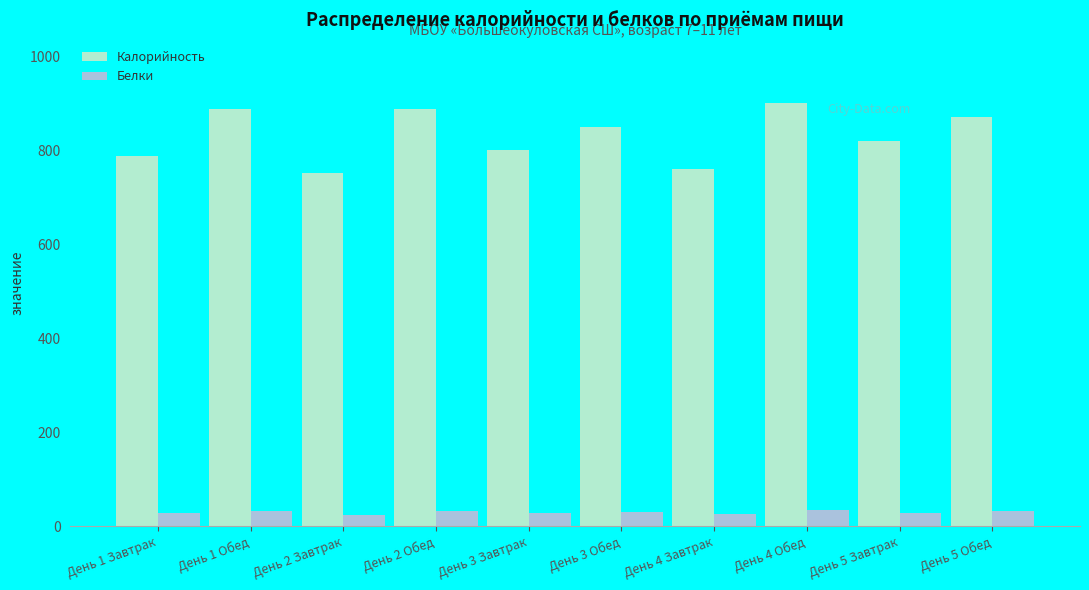

What is the spread (max minus min) of values at День 3 Завтрак?

772.0